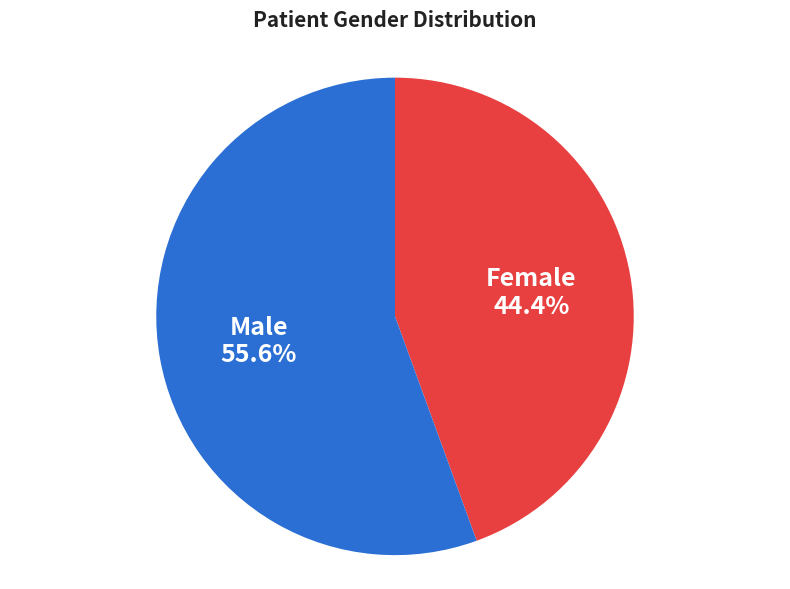

Is there any slice that represents more than half of the pie?

Yes